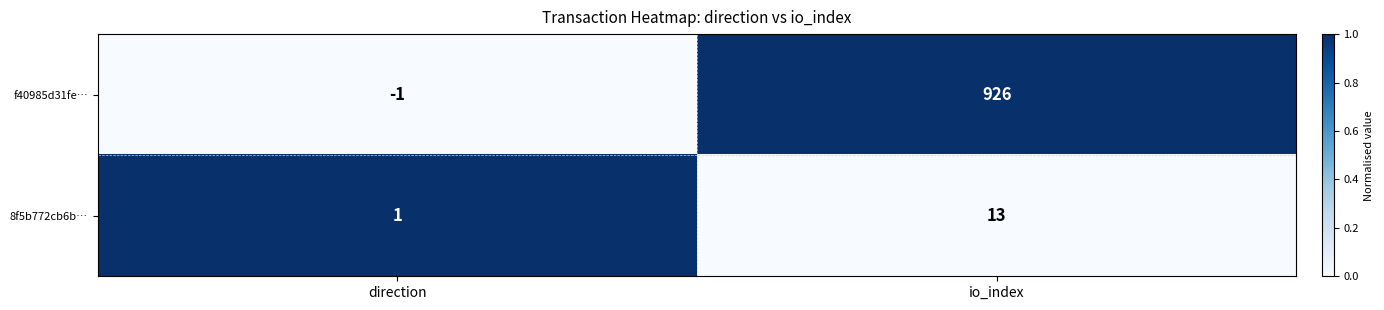

Which category has the highest value across all series?

io_index